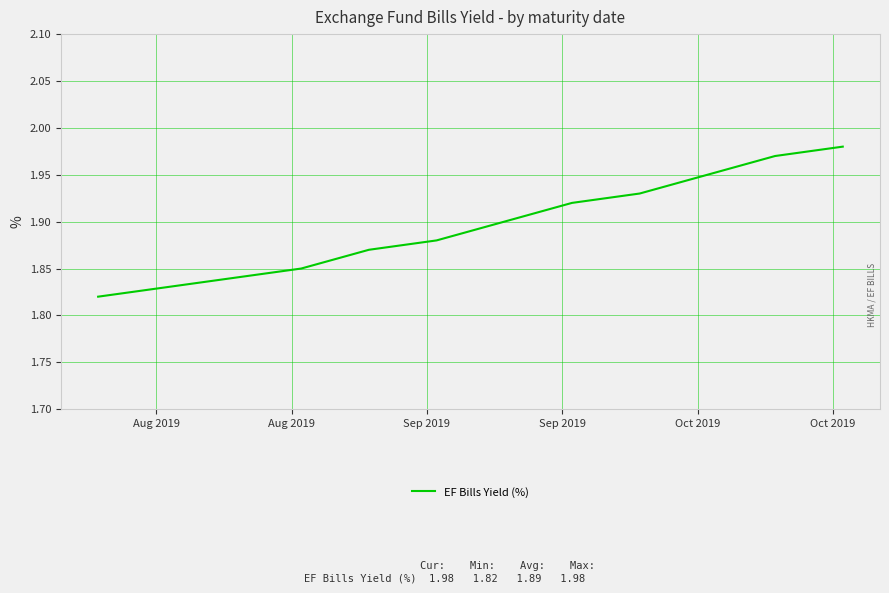

Does the chart display data point markers on the line(s)?

No